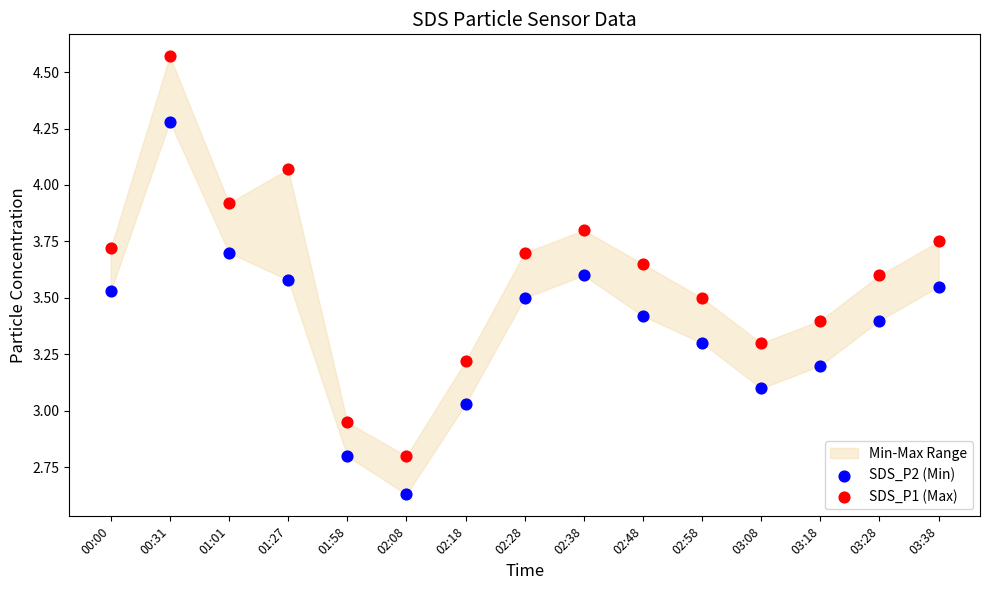

Across all data points, what is the range of Y values (max minus min)?

1.9